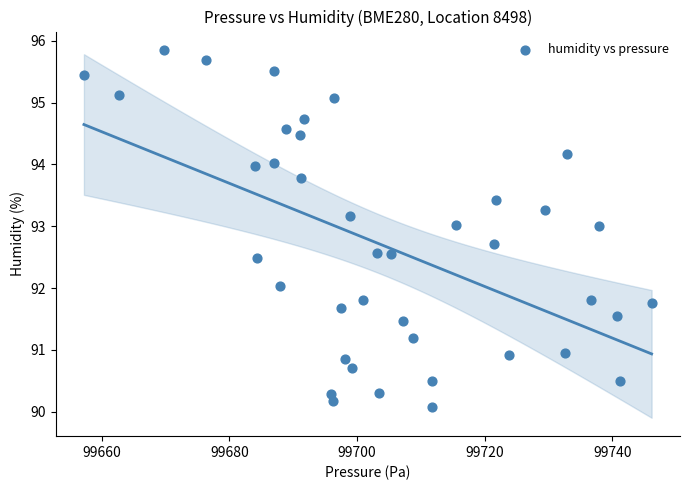

What is the range of X values (max minus min)?

89.0